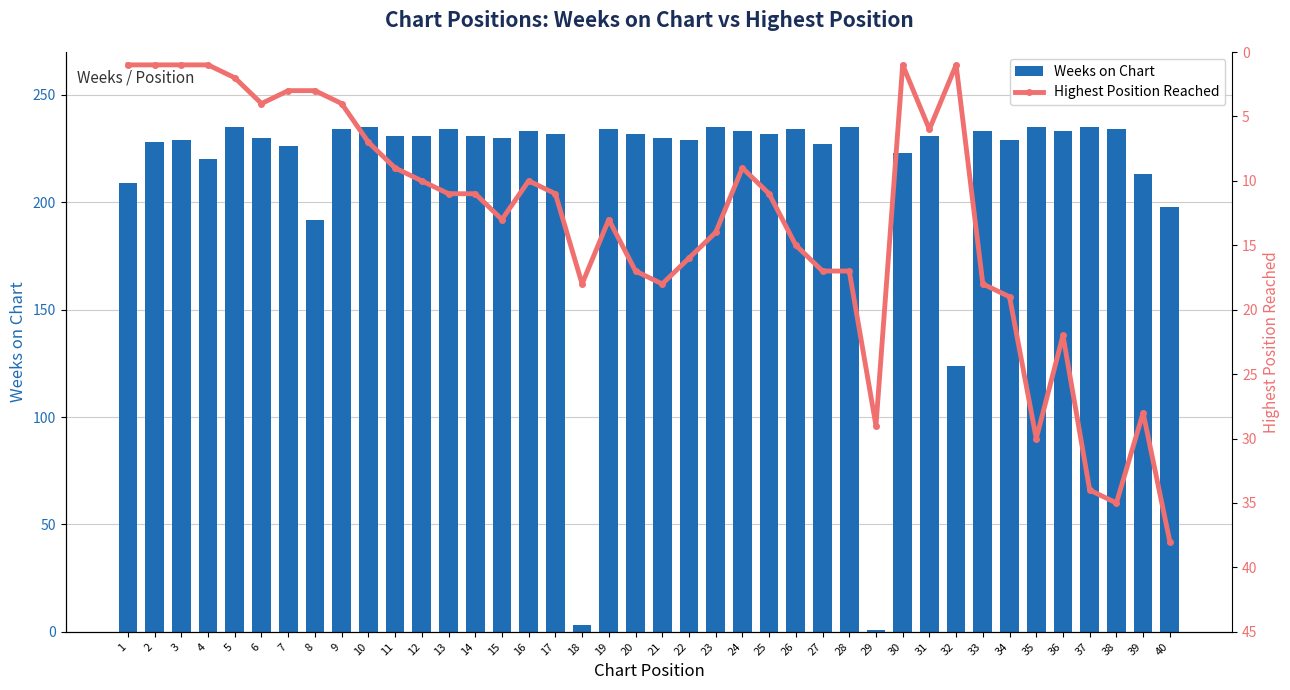

Reading left to right, extract all data points from this chart.

Weeks on Chart: 209	228	229	220	235	230	226	192	234	235	231	231	234	231	230	233	232	3	234	232	230	229	235	233	232	234	227	235	1	223	231	124	233	229	235	233	235	234	213	198
Highest Position Reached: 1	1	1	1	2	4	3	3	4	7	9	10	11	11	13	10	11	18	13	17	18	16	14	9	11	15	17	17	29	1	6	1	18	19	30	22	34	35	28	38